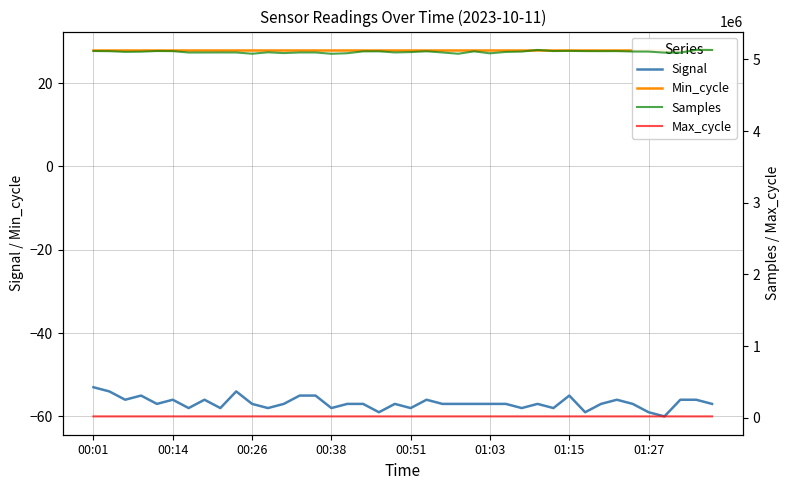

Which category has the highest value in the Signal series?

00:01